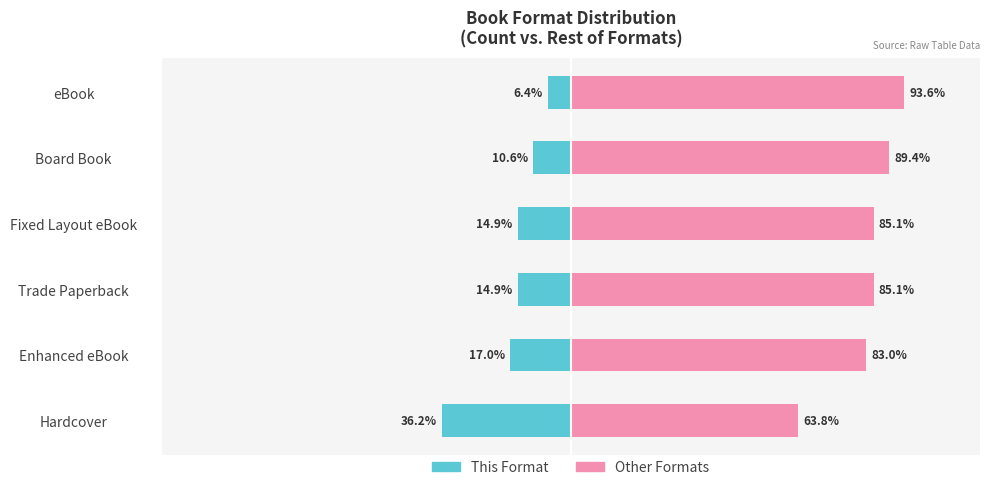

At how many categories does at least one series exceed -29?

6